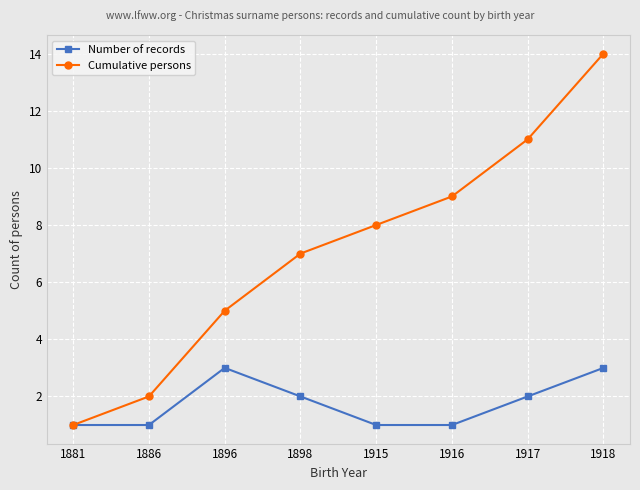

Reading left to right, list all the values displayed in this chart.

Number of records: 1881=1	1886=1	1896=3	1898=2	1915=1	1916=1	1917=2	1918=3
Cumulative persons: 1881=1	1886=2	1896=5	1898=7	1915=8	1916=9	1917=11	1918=14